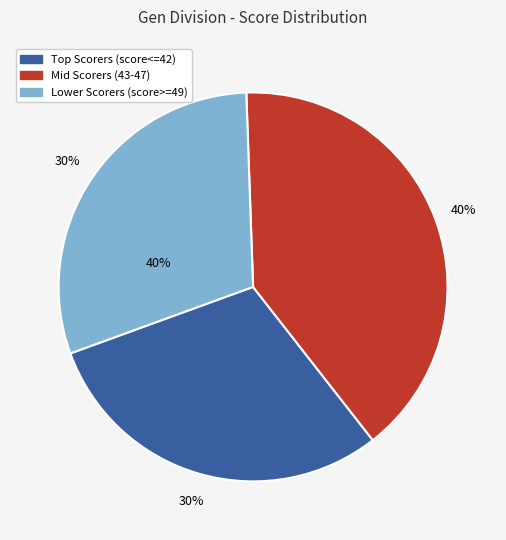

Does Brandon hiemstra represent more than half of the total?

No